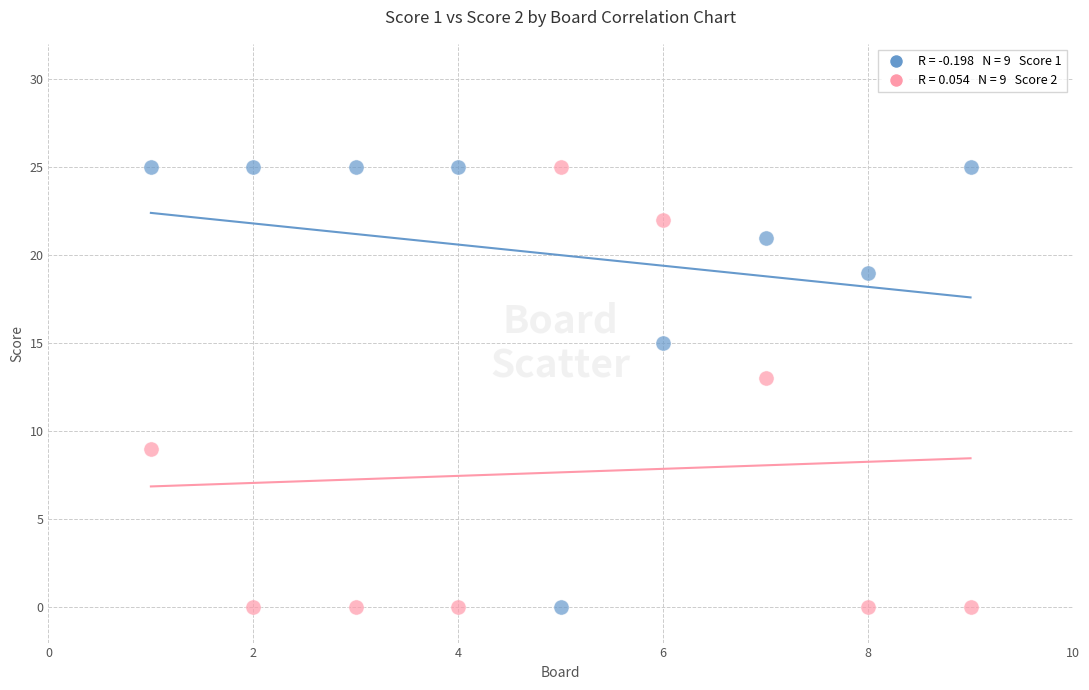

Across all data points, what is the range of X values (max minus min)?

8